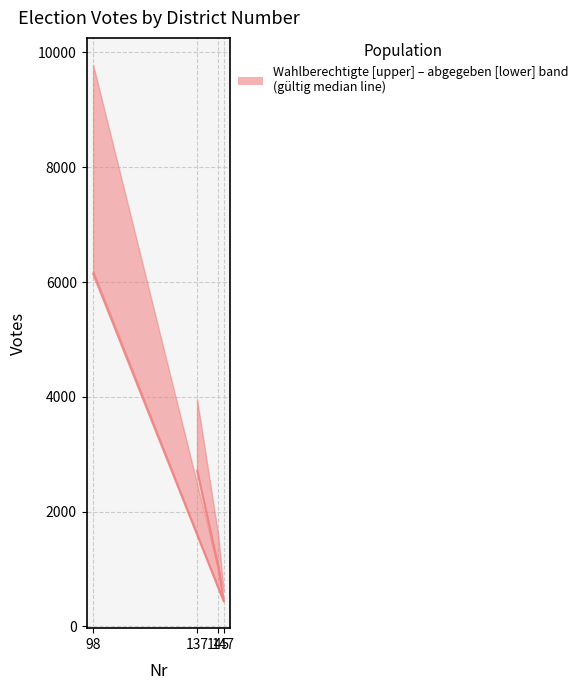

At which category does the data reach its first local valley?

147